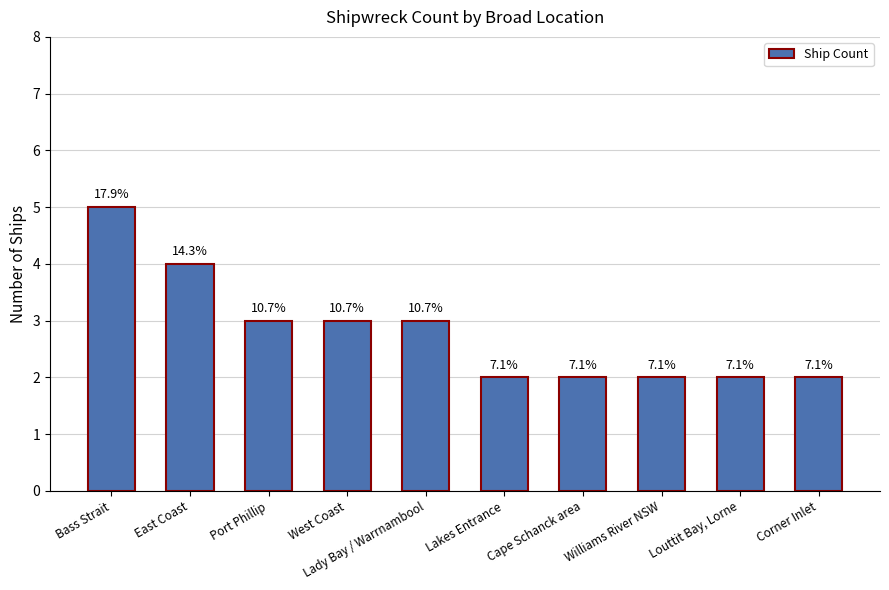

What is the difference between the values at Louttit Bay, Lorne and West Coast?

1